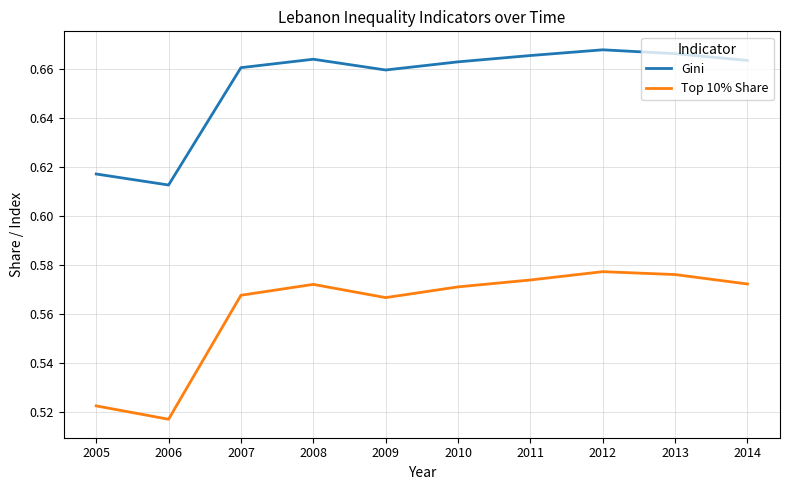

What is the sum of all Top 10% Share values?

5.6